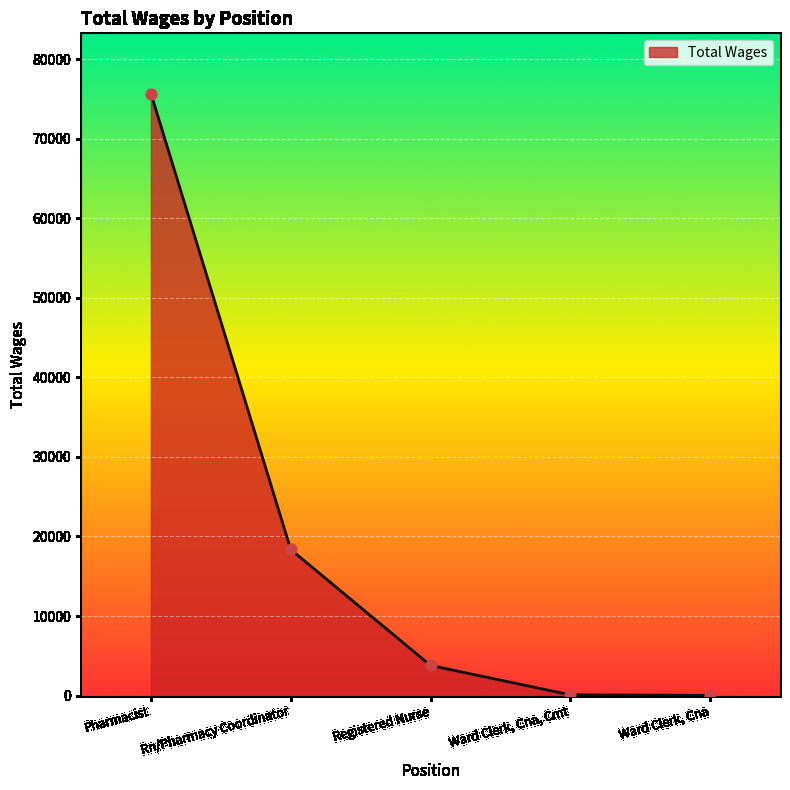

Which has a higher value, Pharmacist or Registered Nurse?

Pharmacist